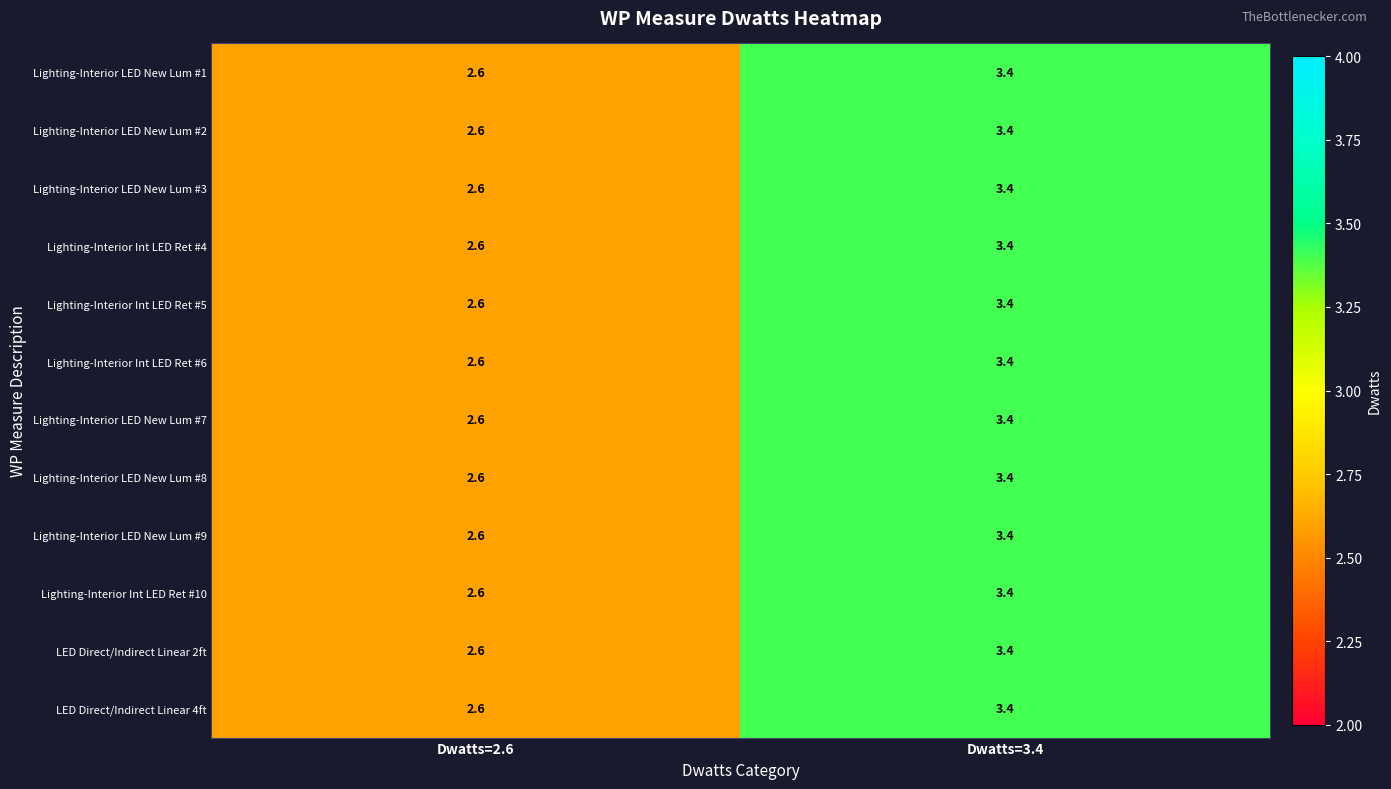

At which category is the sum across all series the highest?

Dwatts=3.4